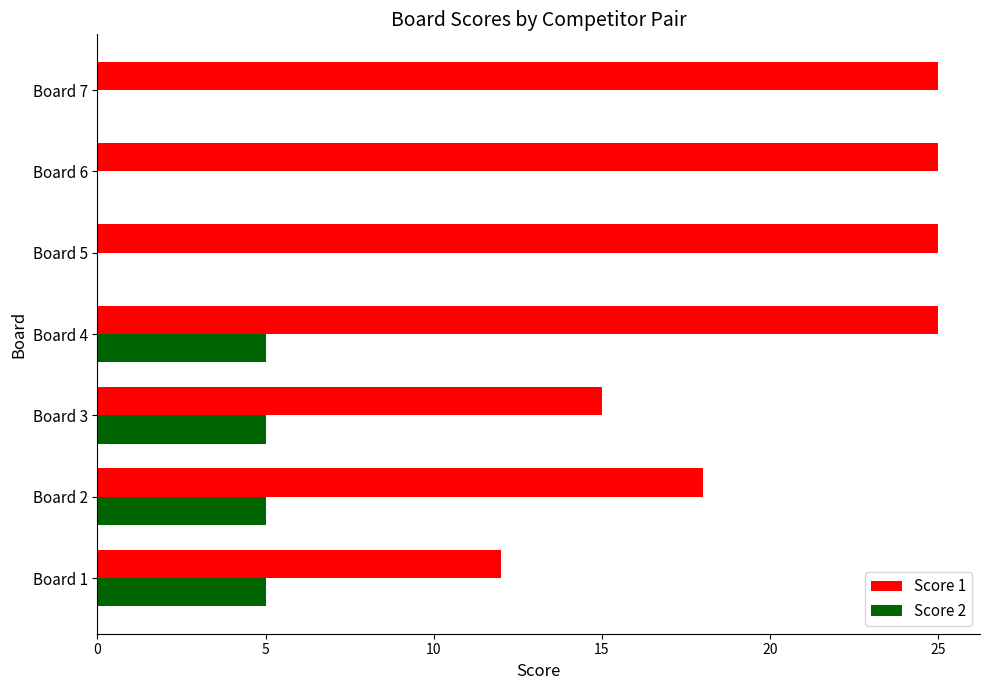

The value of Score 1 at Board 7 is 25. True or false?

True